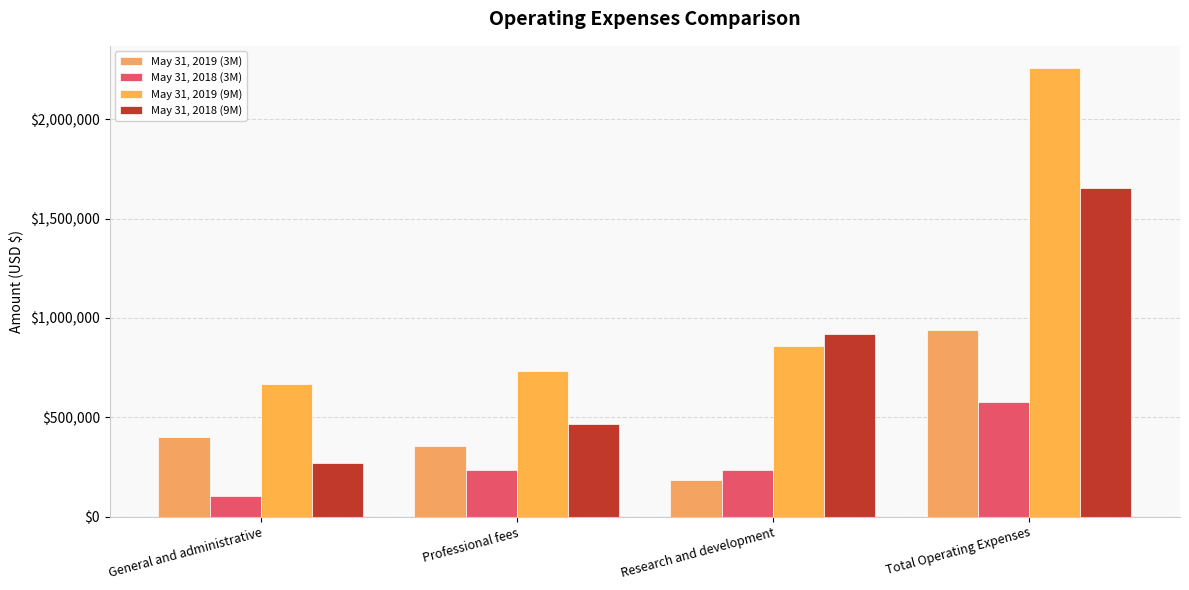

The May 31, 2019 (9M) series shows 877308 at Total Operating Expenses. True or false?

False